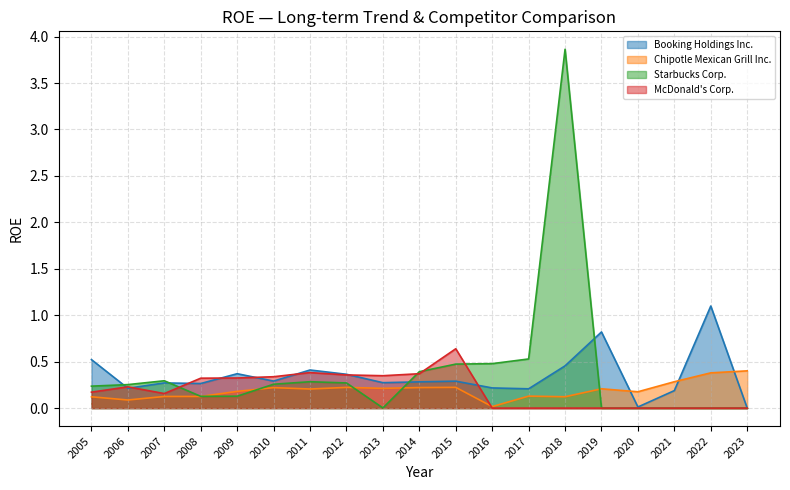

What is the sum of all McDonald's Corp. values?

3.6